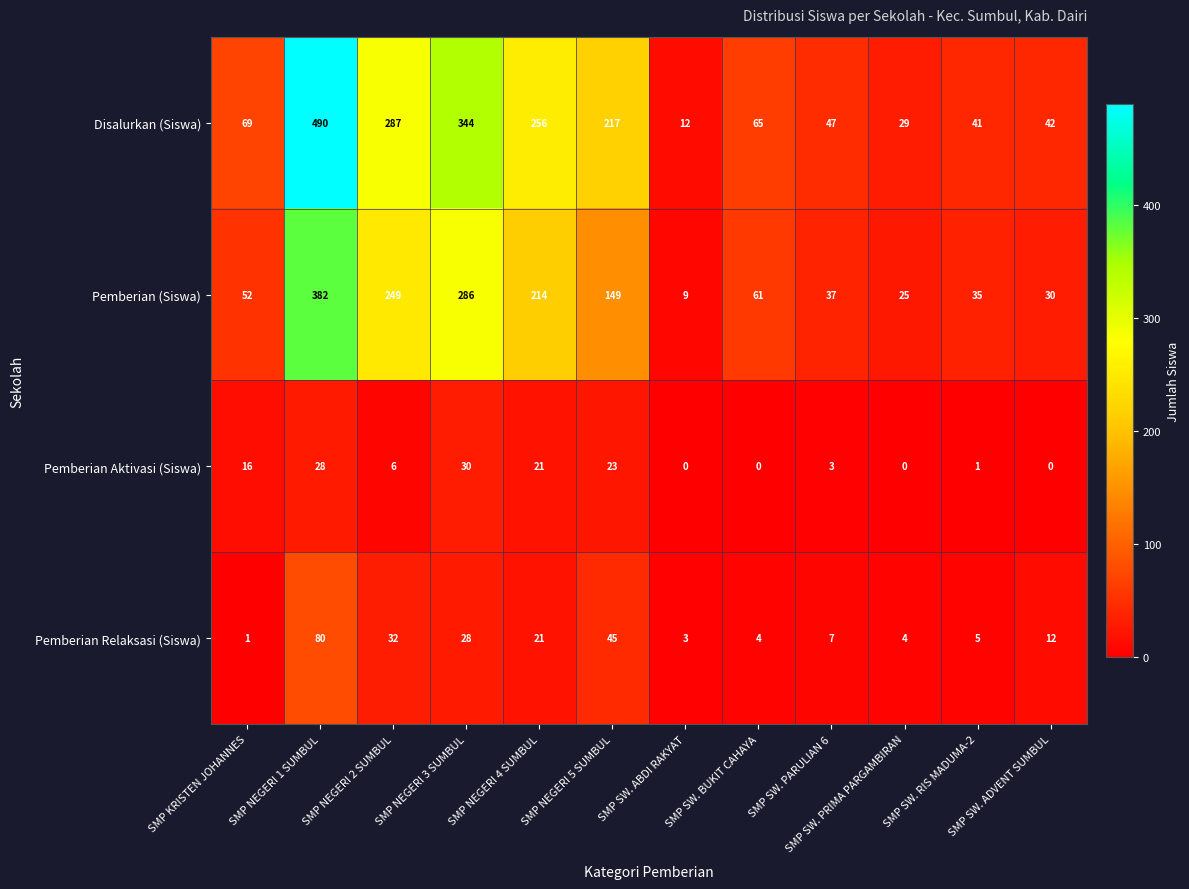

The value of Disalurkan (Siswa) at SMP NEGERI 4 SUMBUL is 256. True or false?

True